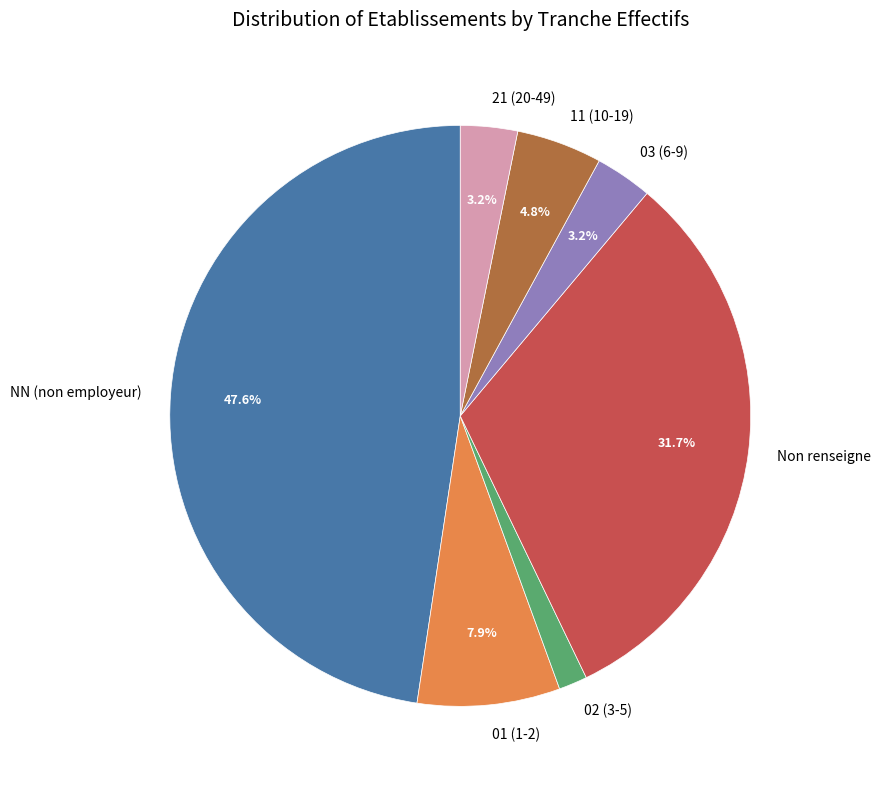

Which category has the biggest portion of the pie?

NN (non employeur)